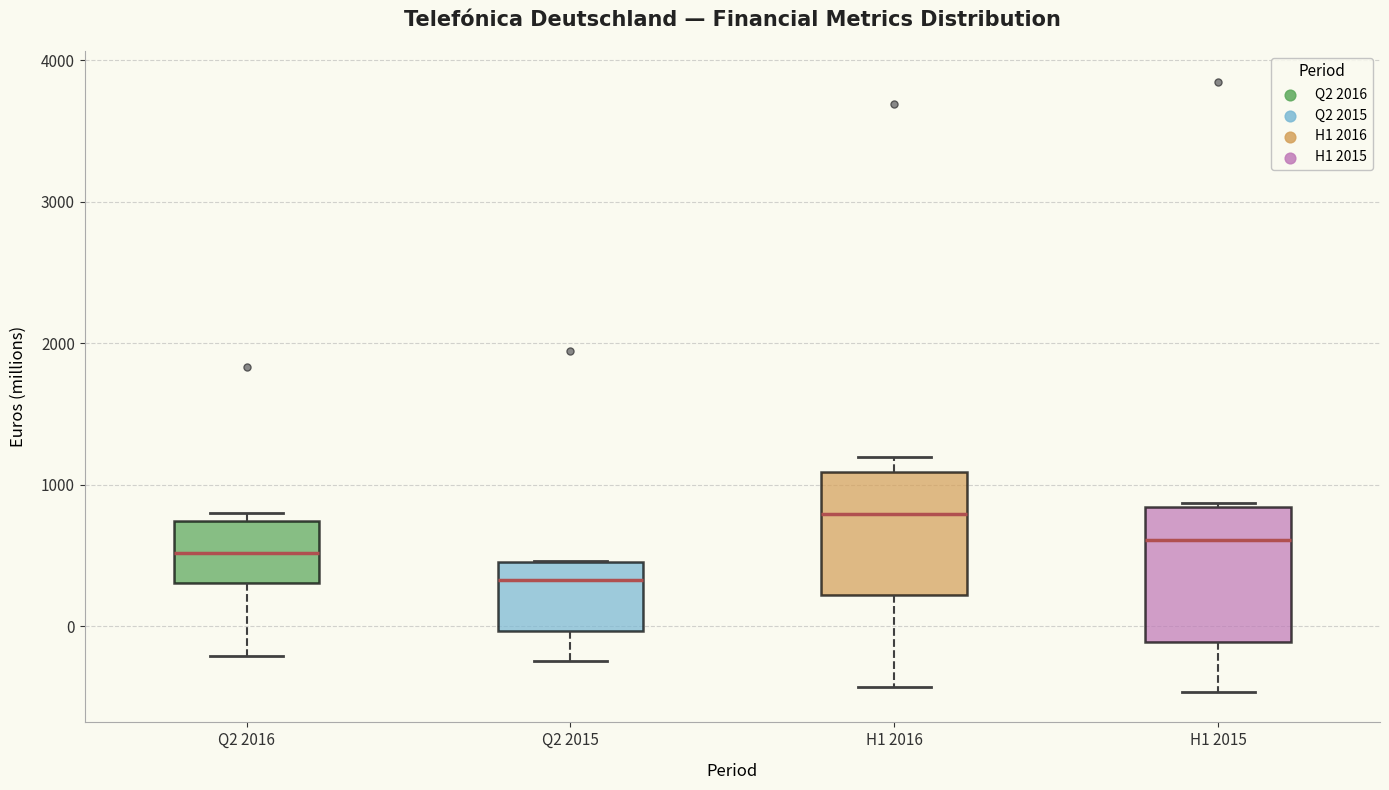

Reading left to right, read every box against the y-axis: the position of its median line, the range the box covers, and the ends of its whiskers. The values are not printed on the chart, so give them approximately, as read against the axis.

Q2 2016: median 500, box 300 to 700, whiskers -200 to 800
Q2 2015: median 300, box 0 to 500, whiskers -200 to 500
H1 2016: median 800, box 200 to 1100, whiskers -400 to 1200
H1 2015: median 600, box -100 to 800, whiskers -500 to 900